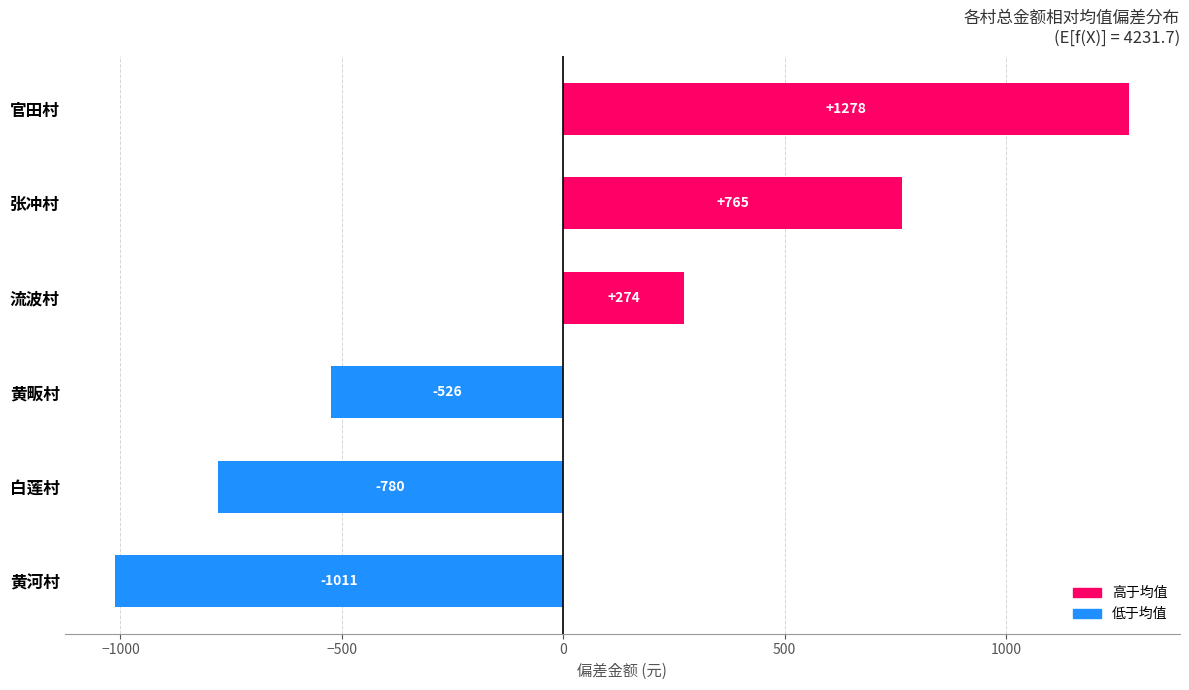

Which category has the highest value across all series?

官田村